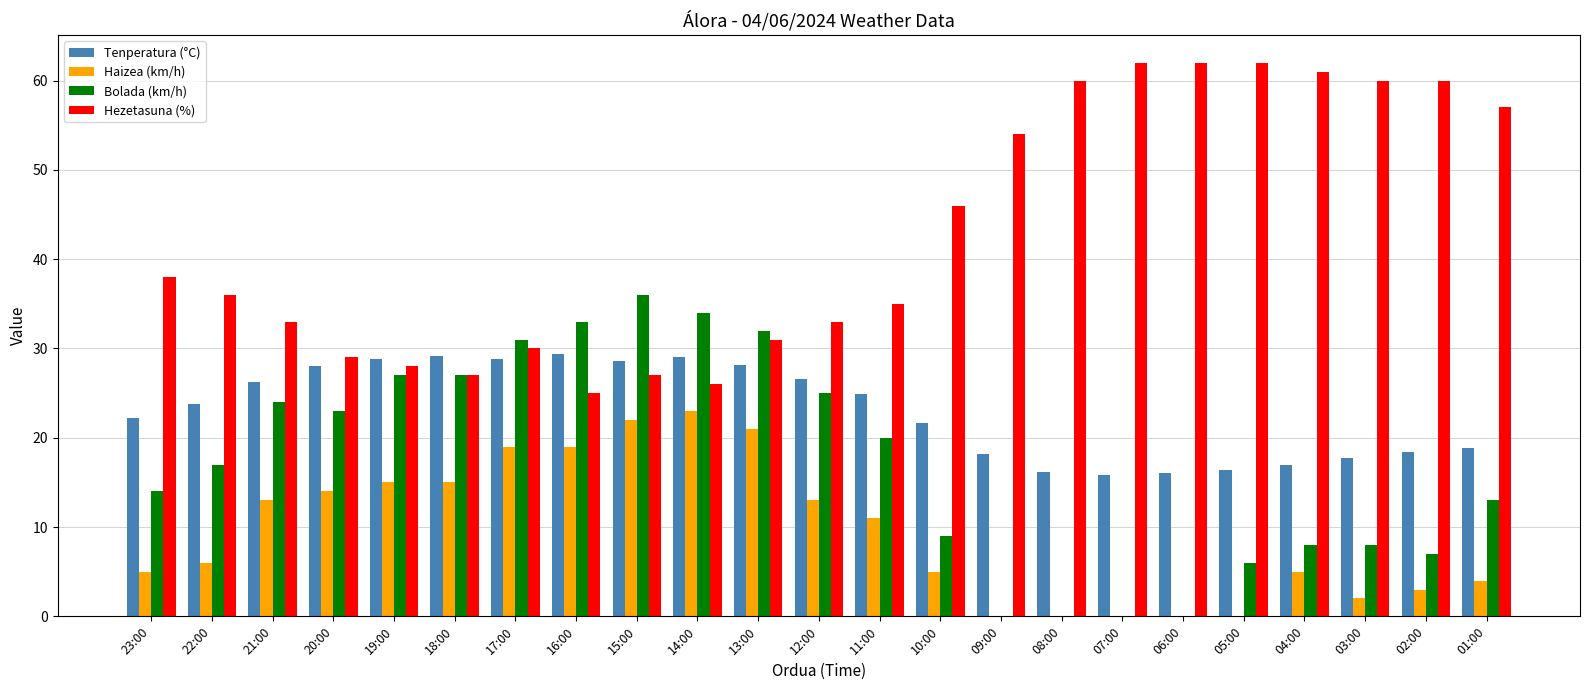

Which series changed the most between 06:00 and 04:00?

Bolada (km/h)